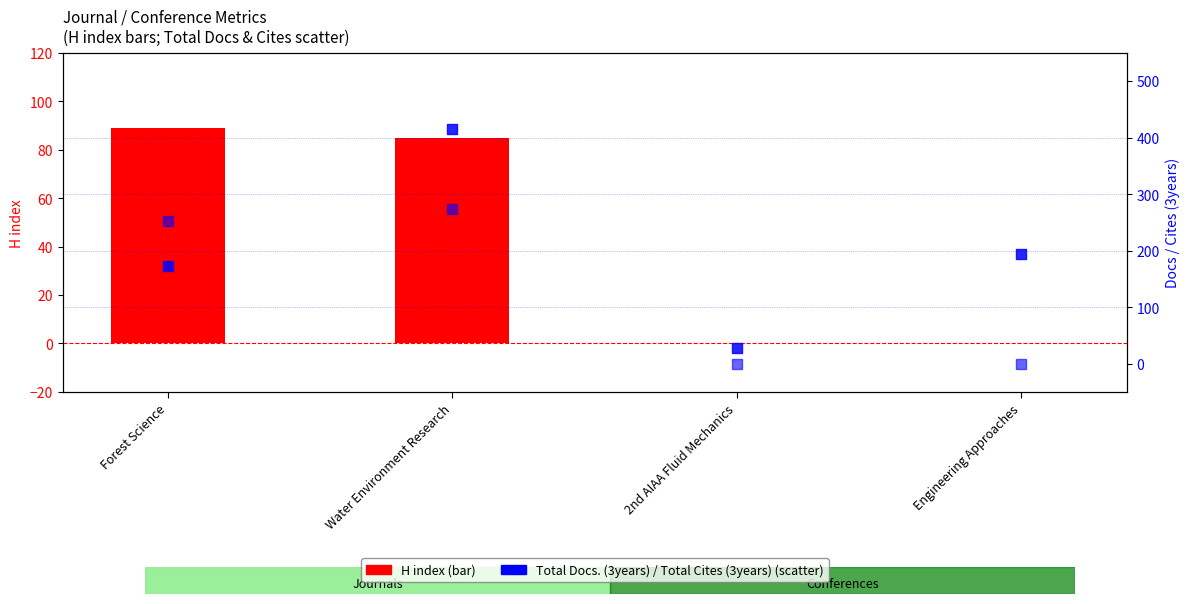

What are all the series names shown in the legend?

H index, Total Docs. (3years), Total Cites (3years)